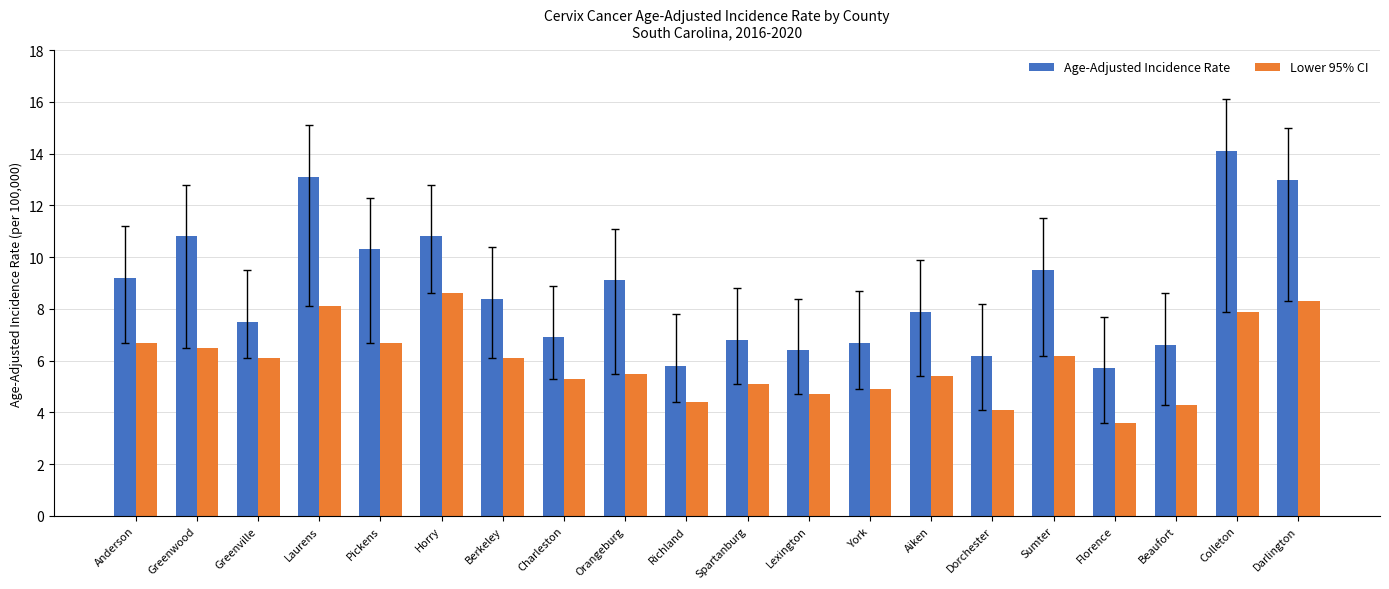

True or false: Lower 95% CI has a value of 2.3 at Aiken.

False